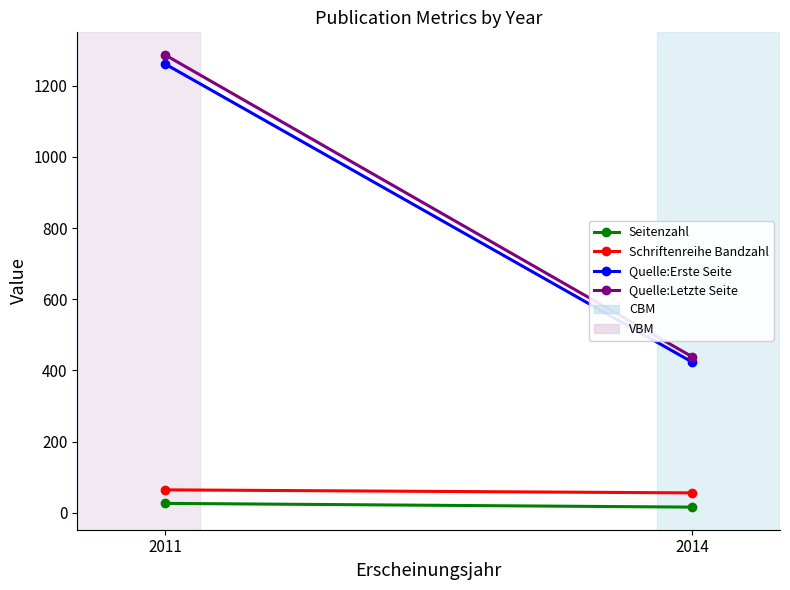

What are all the series names shown in the legend?

Seitenzahl, Schriftenreihe Bandzahl, Quelle:Erste Seite, Quelle:Letzte Seite